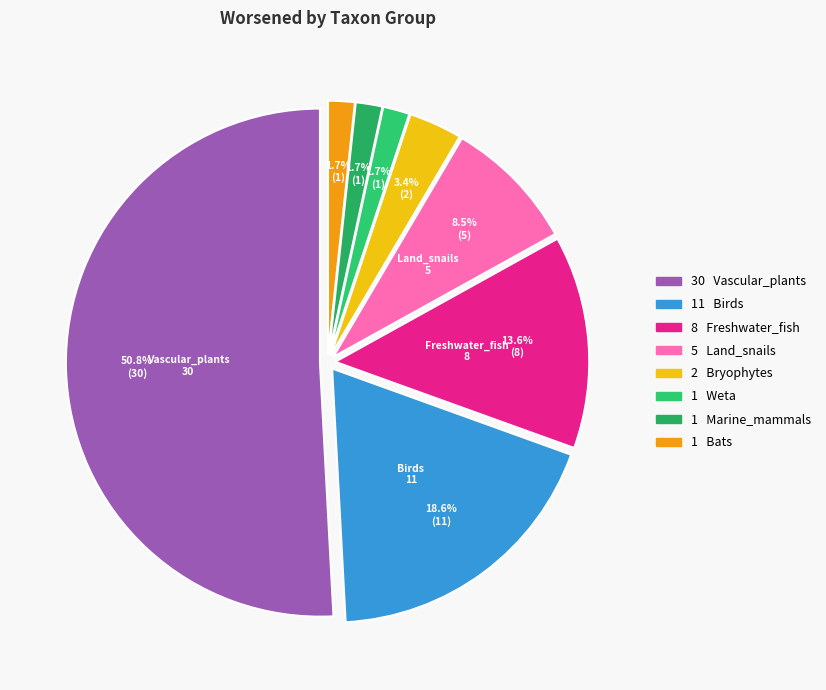

How many segments does this pie chart have?

8